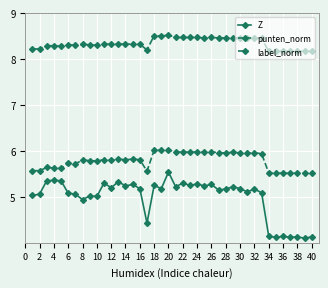

List the series in order of their overall mean, lowest first.

Z, punten_norm, label_norm